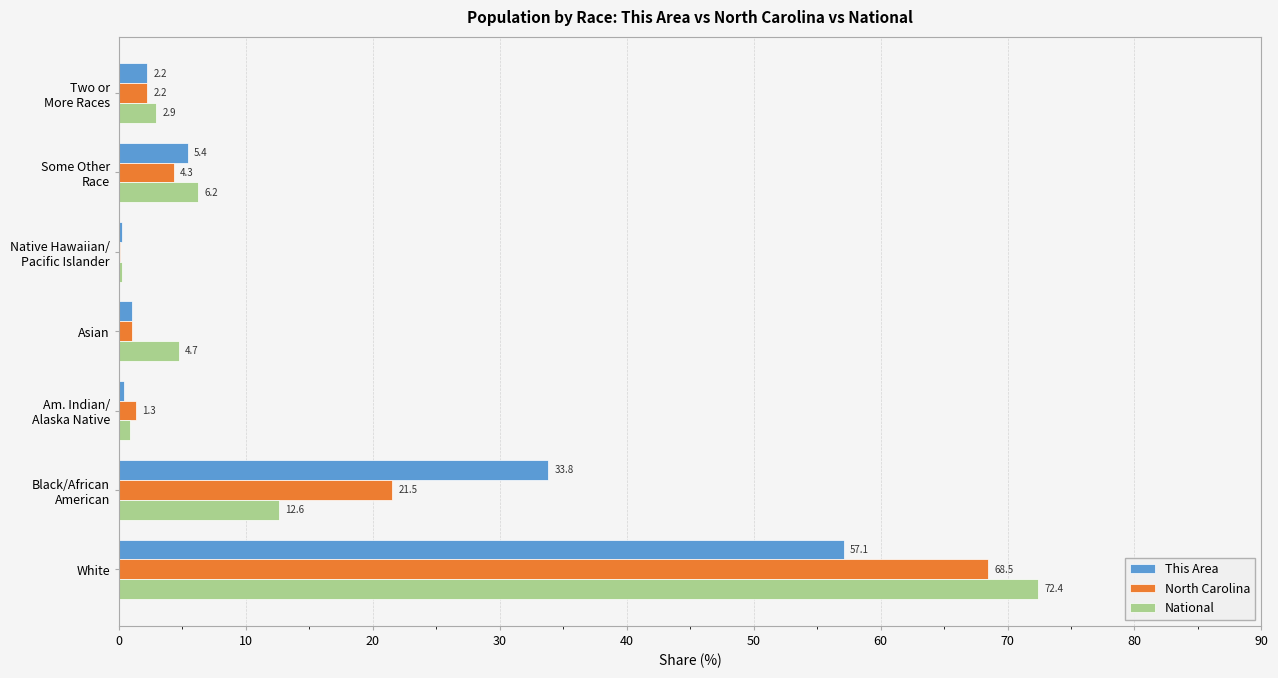

Which category has the highest value across all series?

White